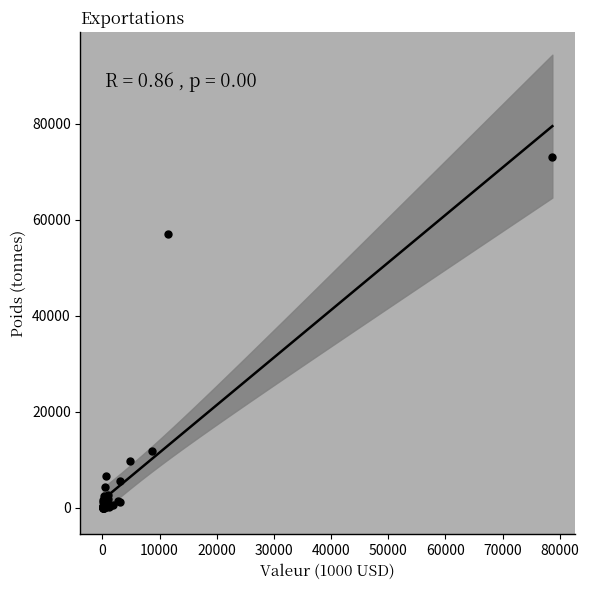

What Y value in the scatter plot is closest to 36557?

57100.0